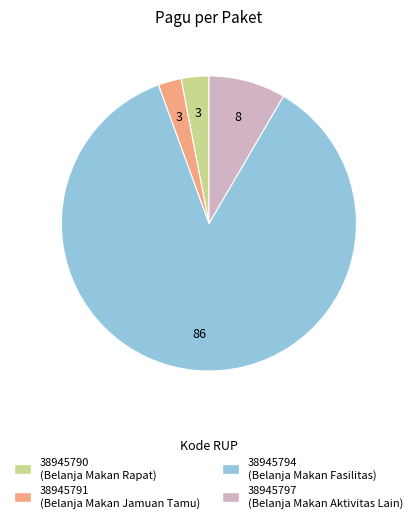

Do 38945794 and 38945790 together represent more than half of the pie?

Yes